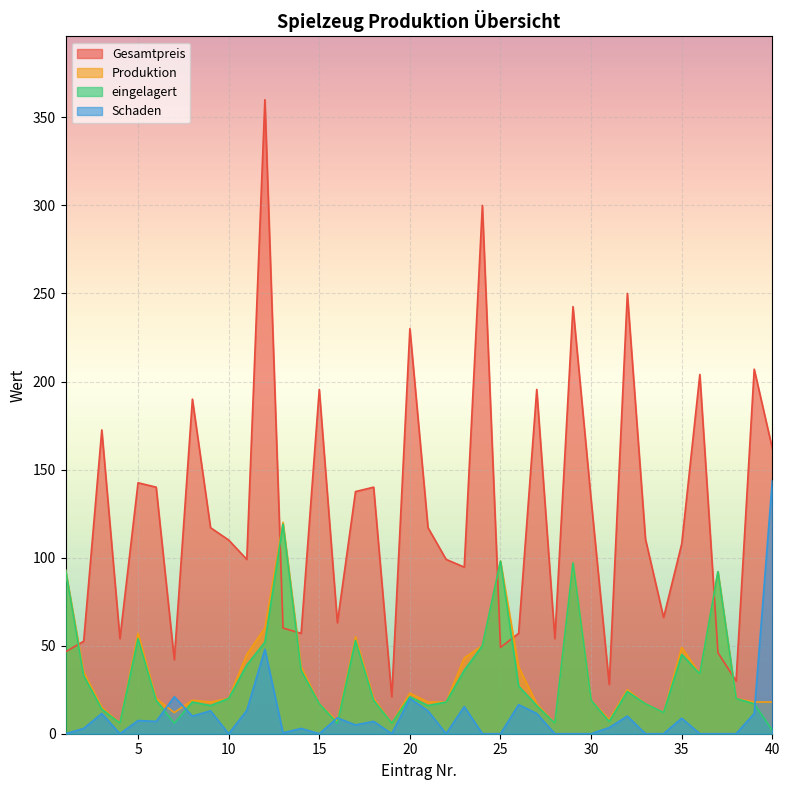

At which label does eingelagert reach its peak?

13